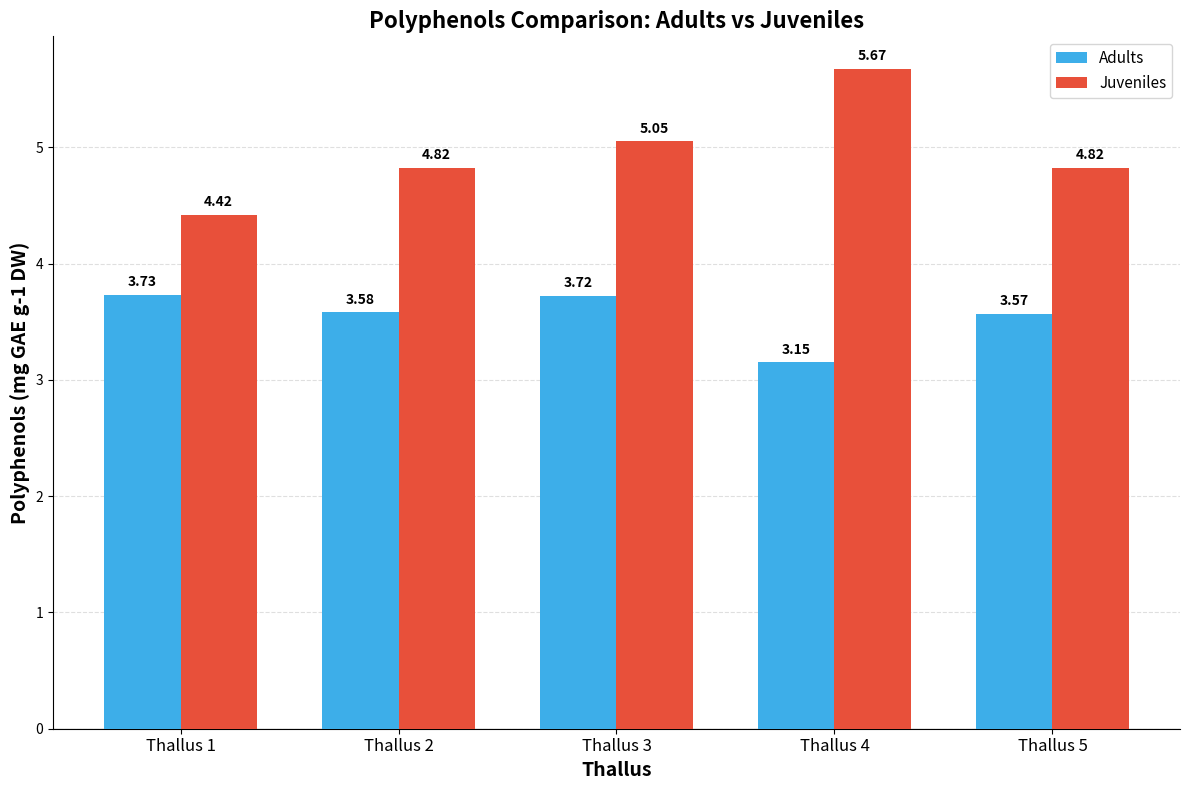

What is the total value across all series at Thallus 4?

8.8